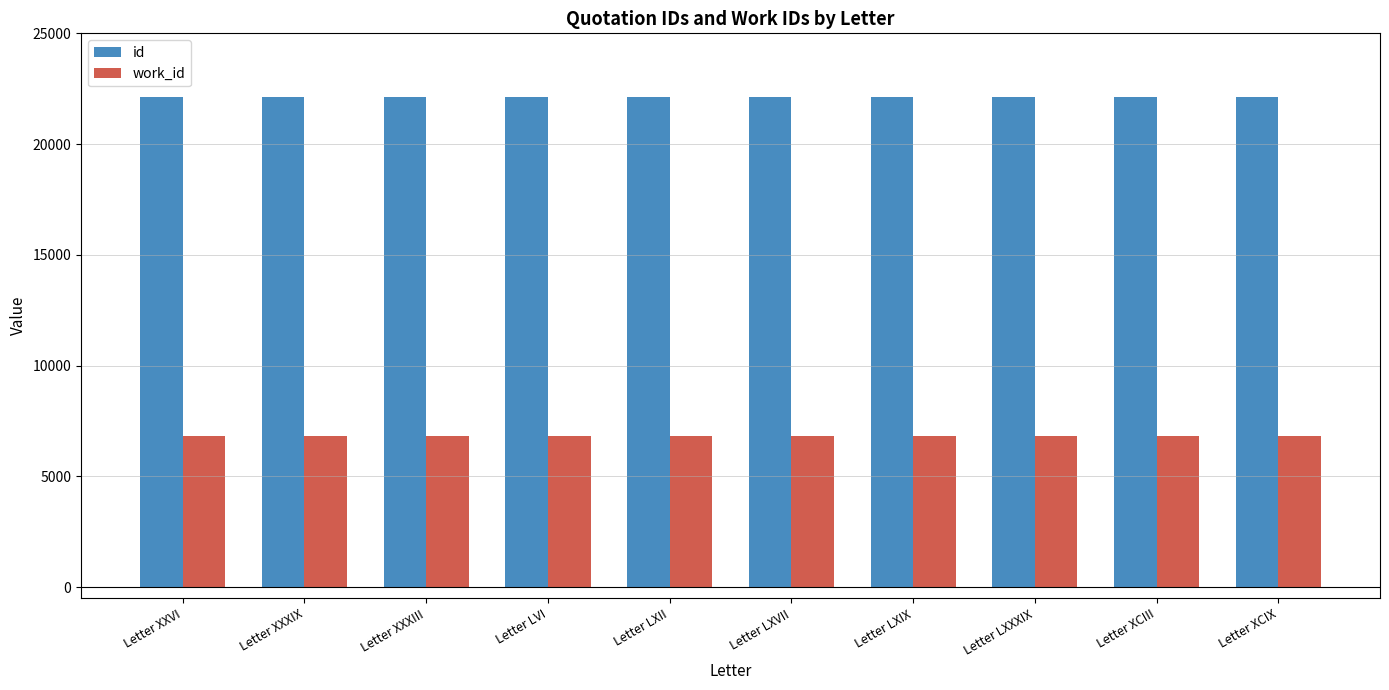

At how many categories does at least one series exceed 17989?

10